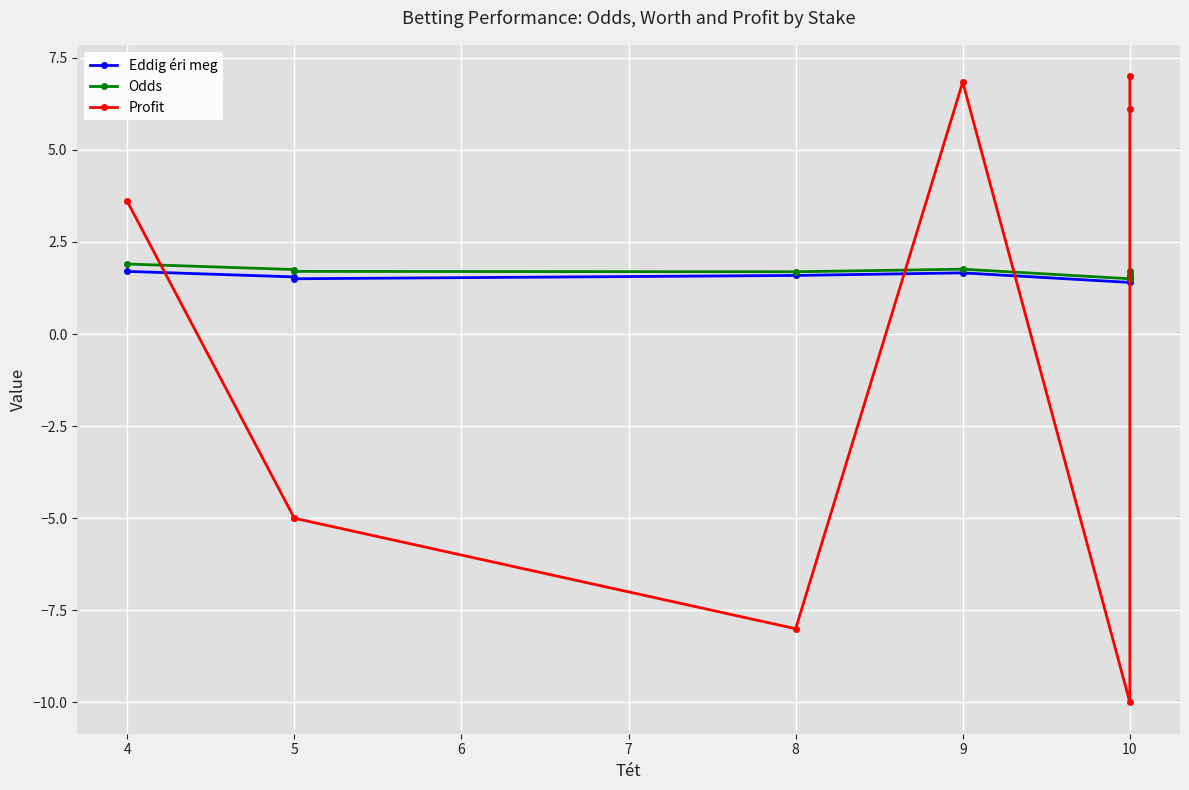

What is the value of the Profit point at the 6th from the left?

-10.0